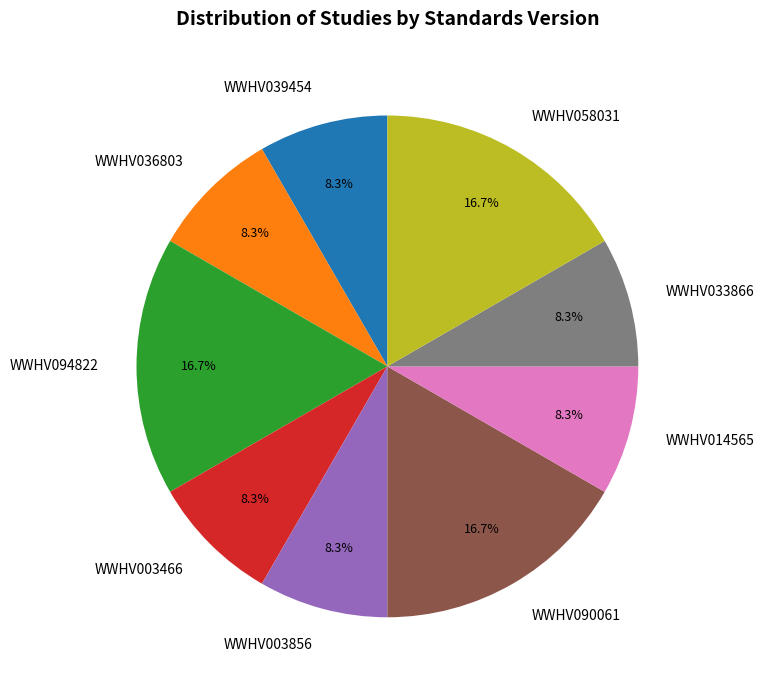

The WWHV003856 slice represents 8% of the pie. True or false?

True